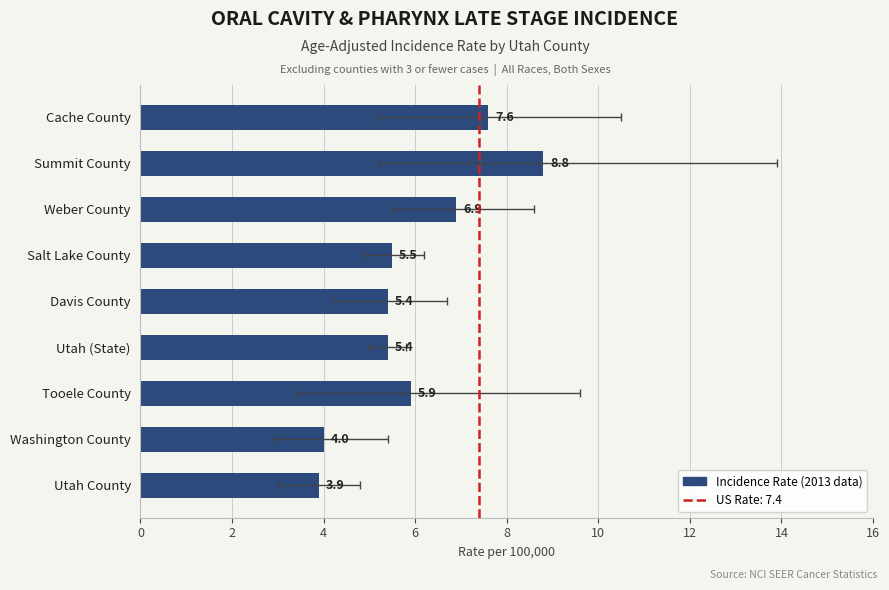

What is the label of the 7th bar from the left?

Tooele County